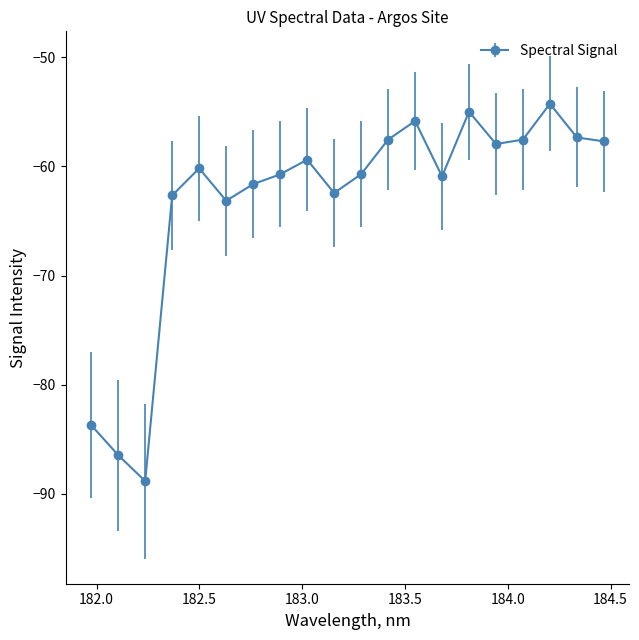

How many lines are shown in the chart?

1